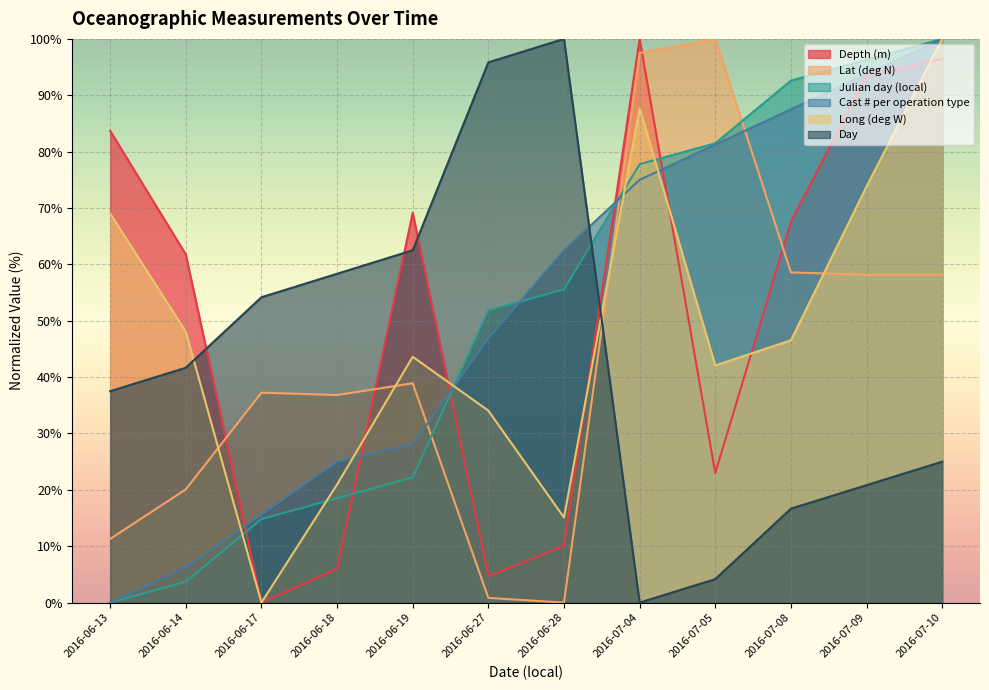

What is the sum of the Cast # per operation type values at 2016-06-17 and 2016-06-19?

43.7